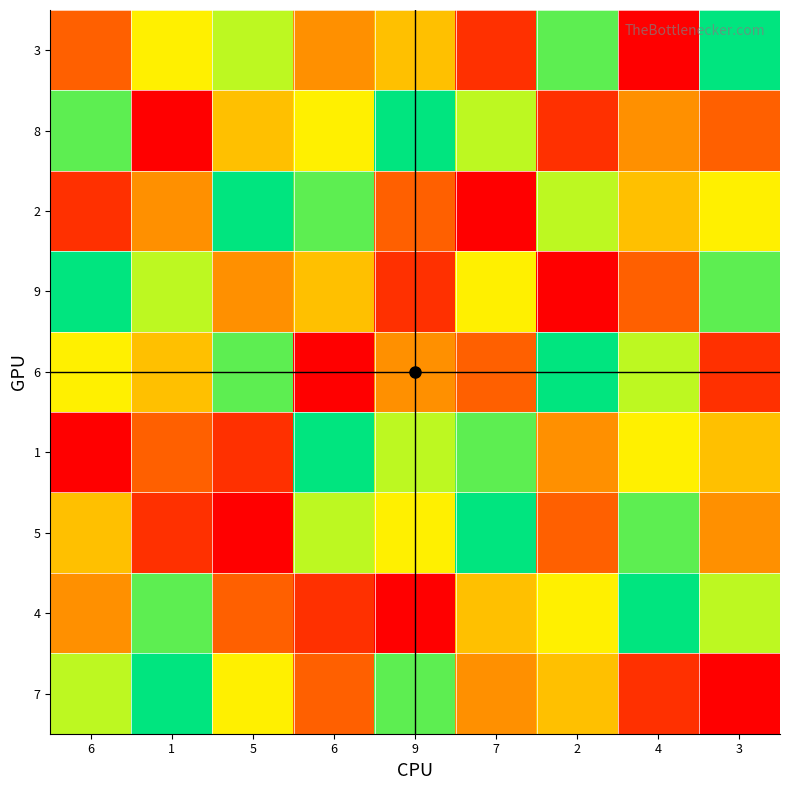

List the series in order of their peak value, highest first.

3, 8, 2, 9, 6, 1, 5, 4, 7